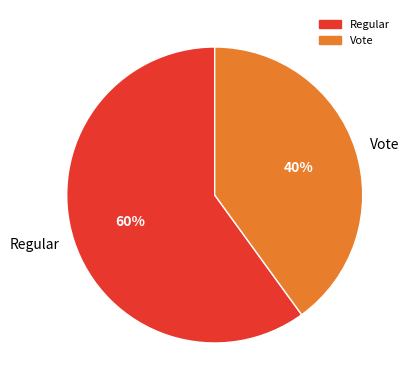

The Vote slice represents 33% of the pie. True or false?

False